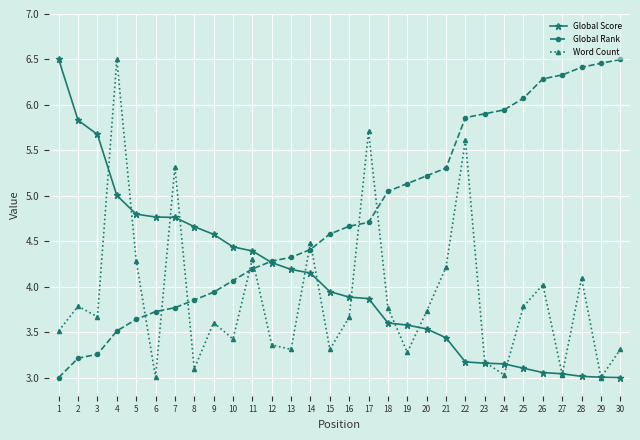

At which category is the sum across all series the highest?

4